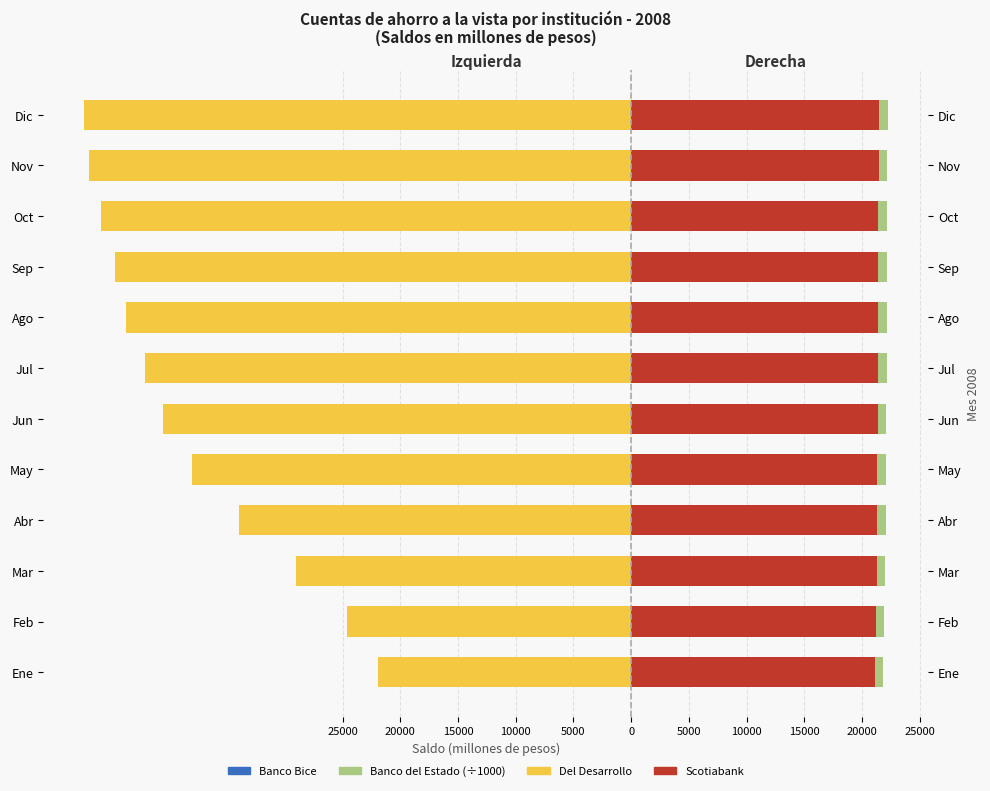

What is the difference between the second highest and minimum values in the Banco Bice series?

5071.0